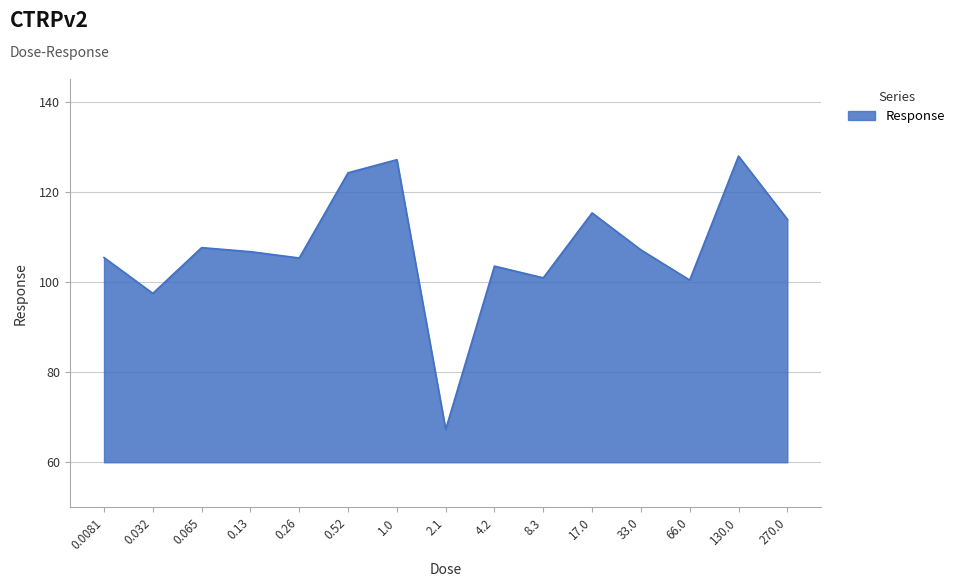

What is the difference between the values at 4.2 and 0.065?

4.1